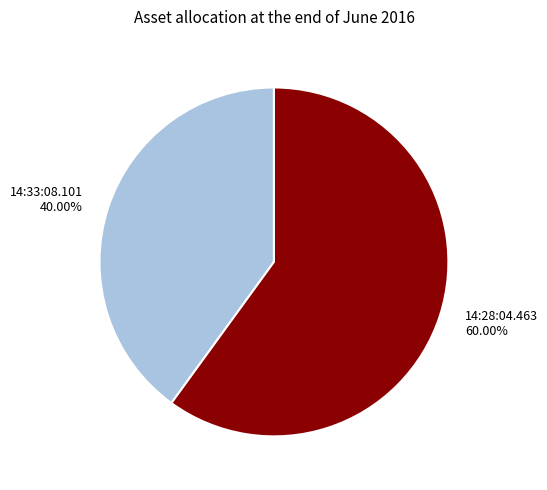

What is the largest slice in the pie chart?

14:28:04.463